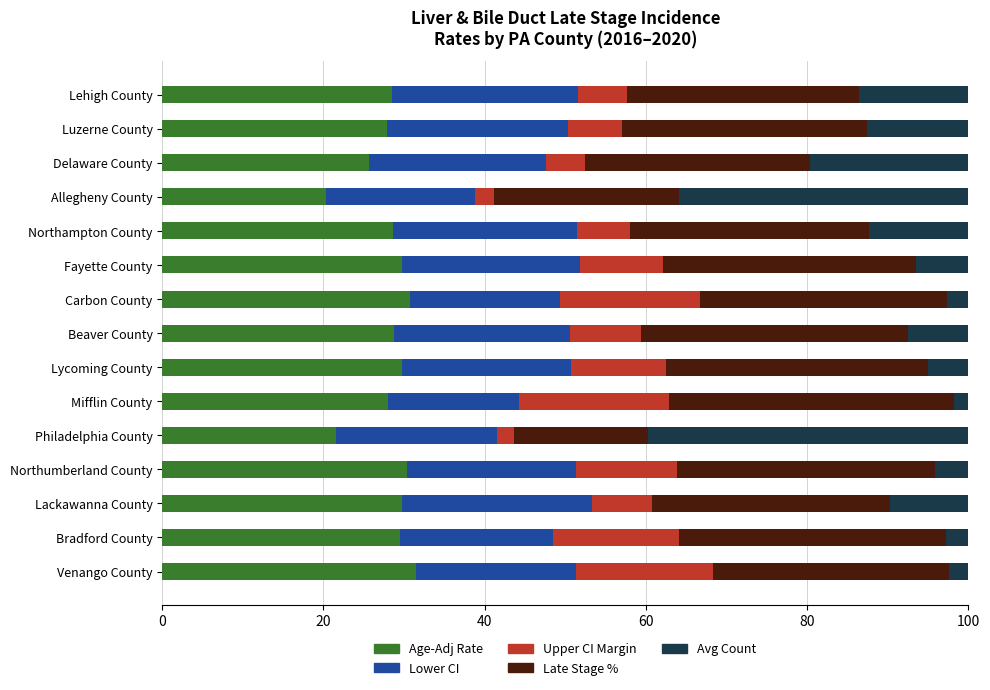

What is the sum of the Age-Adj Rate values at Lackawanna County and Delaware County?

55.4